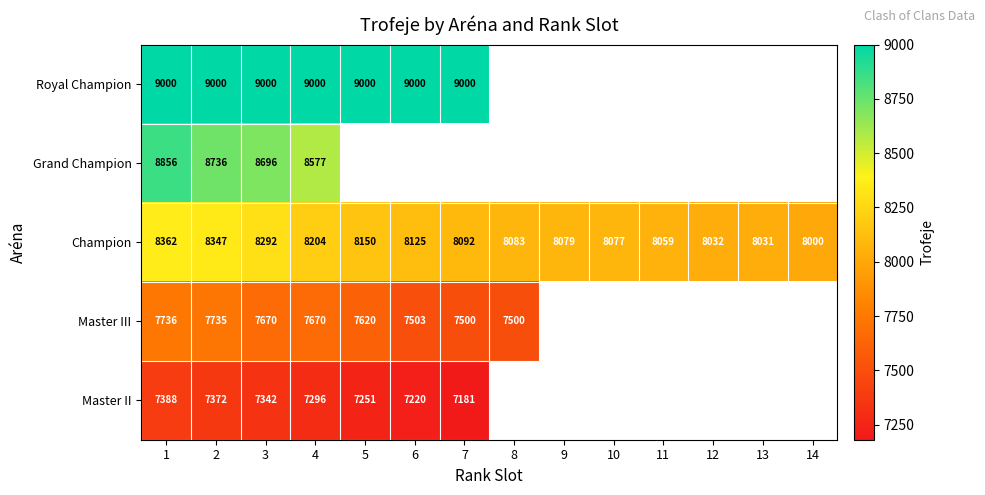

At which category does the chart reach its minimum across all series?

7